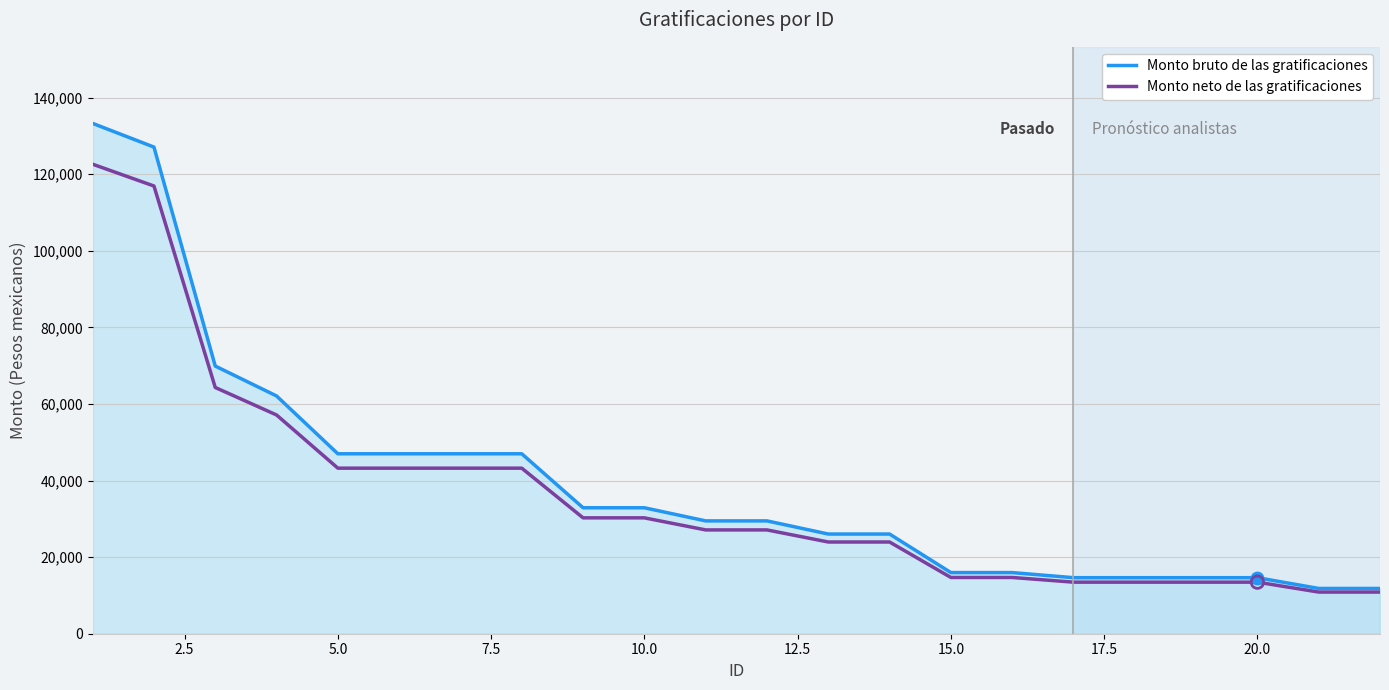

Rank the series by their maximum value, from lowest to highest.

Monto neto de las gratificaciones, Monto bruto de las gratificaciones